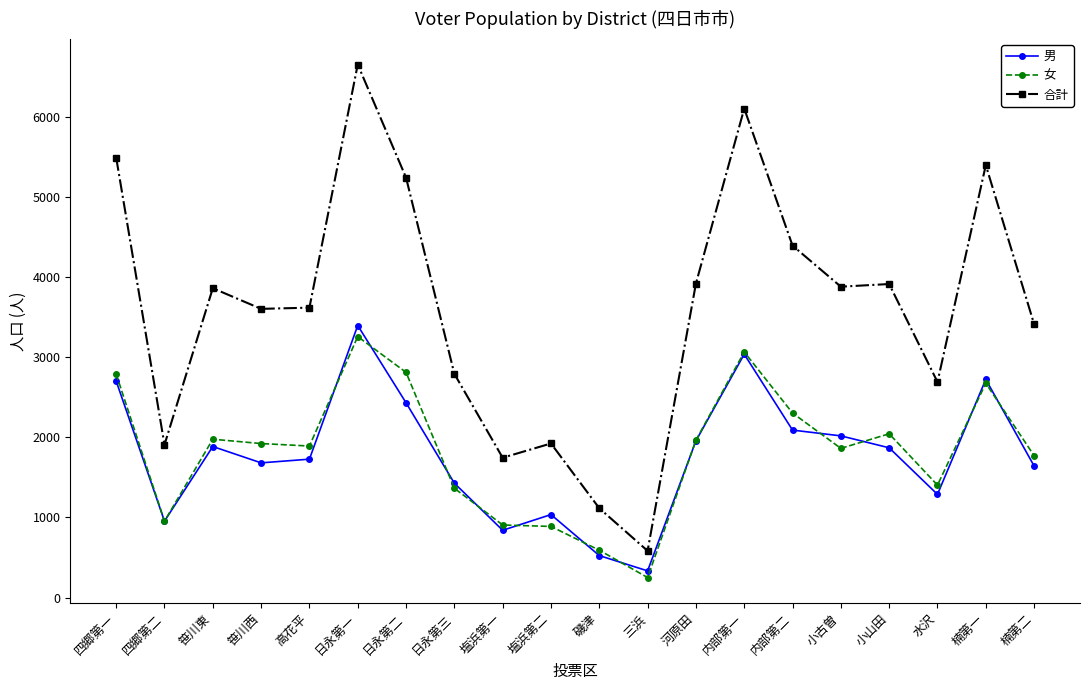

The value of 女 at 楠第一 is 2676. True or false?

True